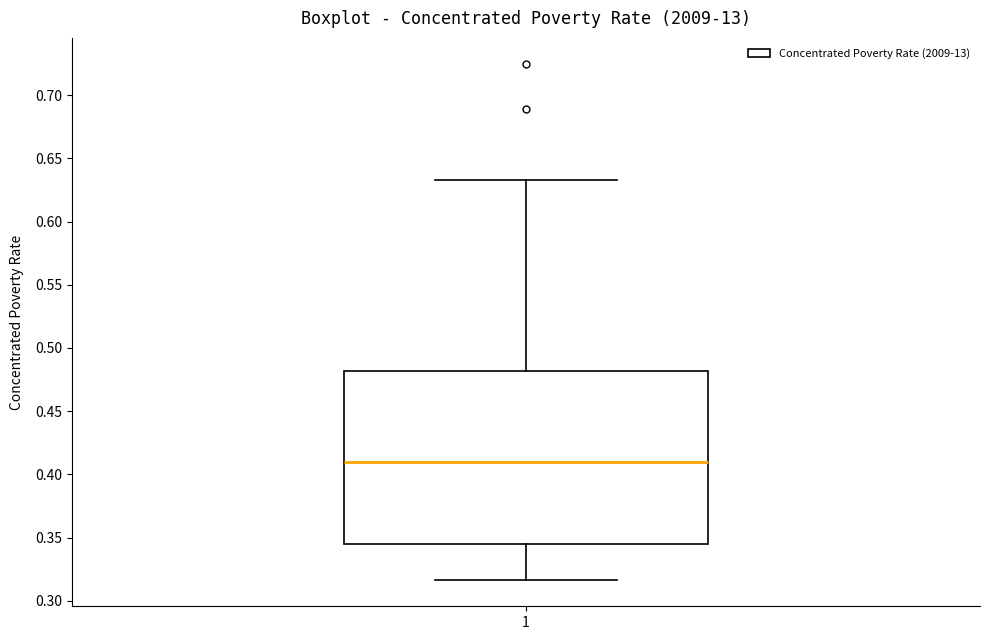

Read this box plot against the y-axis: the position of the median line, the range covered by the box, and the ends of both whiskers. The values are not printed on the chart, so give them approximately, as read against the axis.

median 0.410, box 0.345 to 0.480, whiskers 0.315 to 0.635